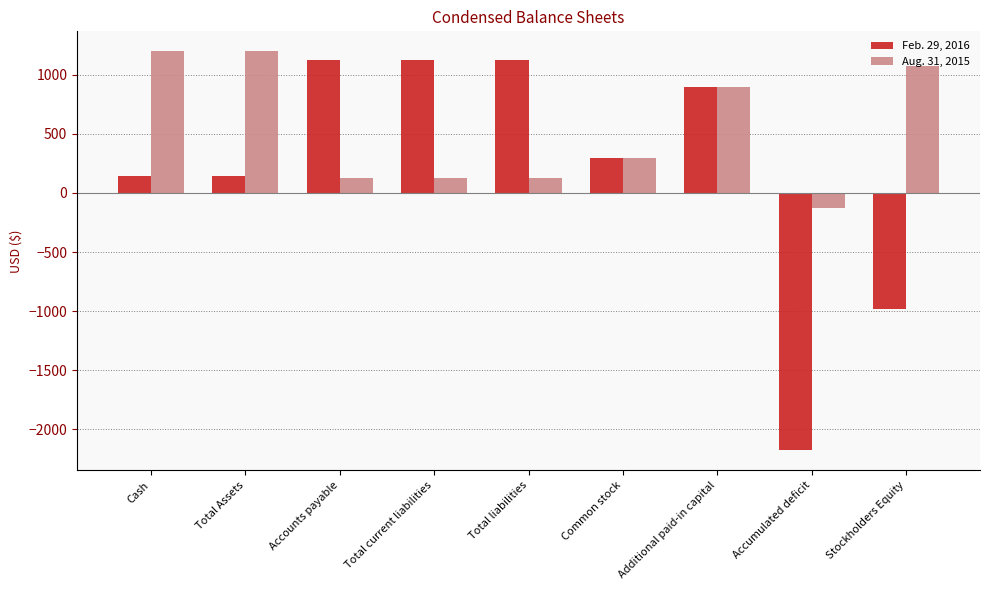

Is it true that Feb. 29, 2016 equals 900 at Additional paid-in capital?

True